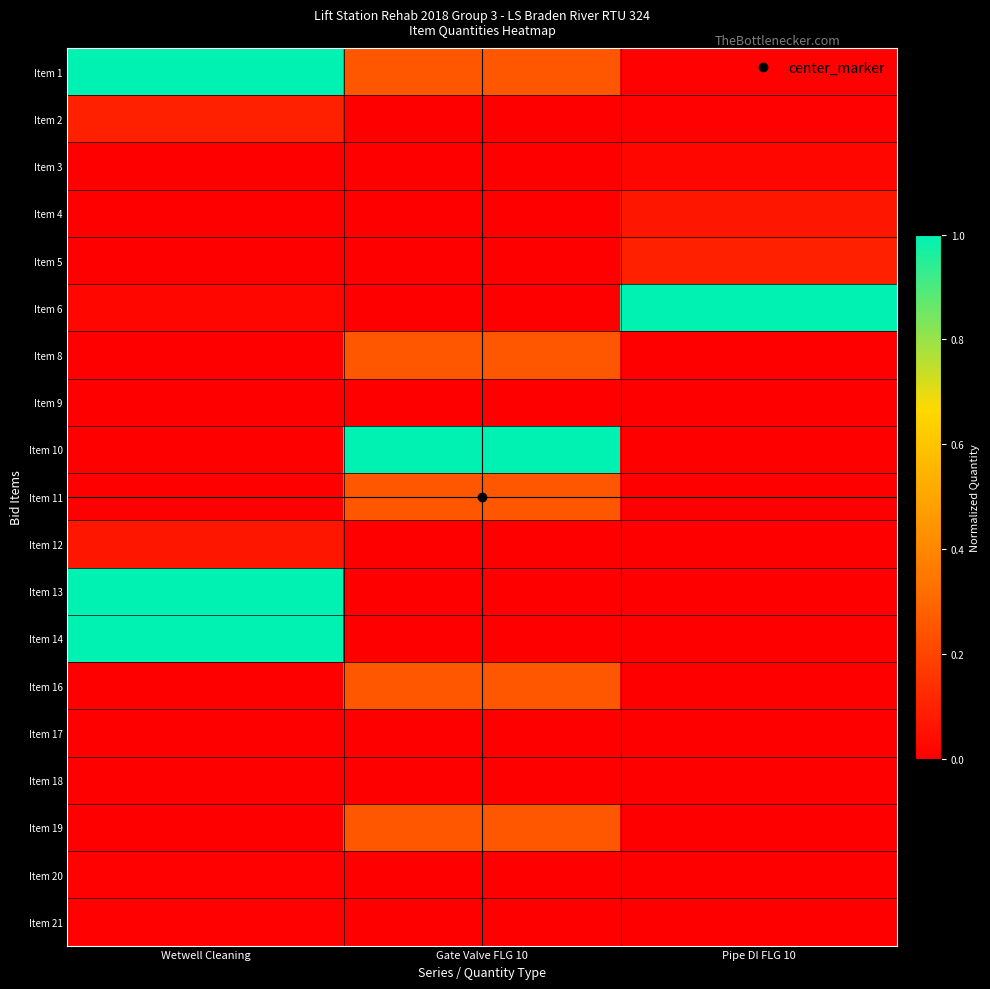

Reading left to right, list all the values displayed in this chart.

Item 1: Wetwell Cleaning=1.0	Gate Valve FLG 10=0.2	Pipe DI FLG 10=0.0
Item 2: Wetwell Cleaning=0.1	Gate Valve FLG 10=0.0	Pipe DI FLG 10=0.0
Item 3: Wetwell Cleaning=0.0	Gate Valve FLG 10=0.0	Pipe DI FLG 10=0.0
Item 4: Wetwell Cleaning=0.0	Gate Valve FLG 10=0.0	Pipe DI FLG 10=0.1
Item 5: Wetwell Cleaning=0.0	Gate Valve FLG 10=0.0	Pipe DI FLG 10=0.1
Item 6: Wetwell Cleaning=0.0	Gate Valve FLG 10=0.0	Pipe DI FLG 10=1.0
Item 8: Wetwell Cleaning=0.0	Gate Valve FLG 10=0.2	Pipe DI FLG 10=0.0
Item 9: Wetwell Cleaning=0.0	Gate Valve FLG 10=0.0	Pipe DI FLG 10=0.0
Item 10: Wetwell Cleaning=0.0	Gate Valve FLG 10=1.0	Pipe DI FLG 10=0.0
Item 11: Wetwell Cleaning=0.0	Gate Valve FLG 10=0.2	Pipe DI FLG 10=0.0
Item 12: Wetwell Cleaning=0.1	Gate Valve FLG 10=0.0	Pipe DI FLG 10=0.0
Item 13: Wetwell Cleaning=1.0	Gate Valve FLG 10=0.0	Pipe DI FLG 10=0.0
Item 14: Wetwell Cleaning=1.0	Gate Valve FLG 10=0.0	Pipe DI FLG 10=0.0
Item 16: Wetwell Cleaning=0.0	Gate Valve FLG 10=0.2	Pipe DI FLG 10=0.0
Item 17: Wetwell Cleaning=0.0	Gate Valve FLG 10=0.0	Pipe DI FLG 10=0.0
Item 18: Wetwell Cleaning=0.0	Gate Valve FLG 10=0.0	Pipe DI FLG 10=0.0
Item 19: Wetwell Cleaning=0.0	Gate Valve FLG 10=0.2	Pipe DI FLG 10=0.0
Item 20: Wetwell Cleaning=0.0	Gate Valve FLG 10=0.0	Pipe DI FLG 10=0.0
Item 21: Wetwell Cleaning=0.0	Gate Valve FLG 10=0.0	Pipe DI FLG 10=0.0